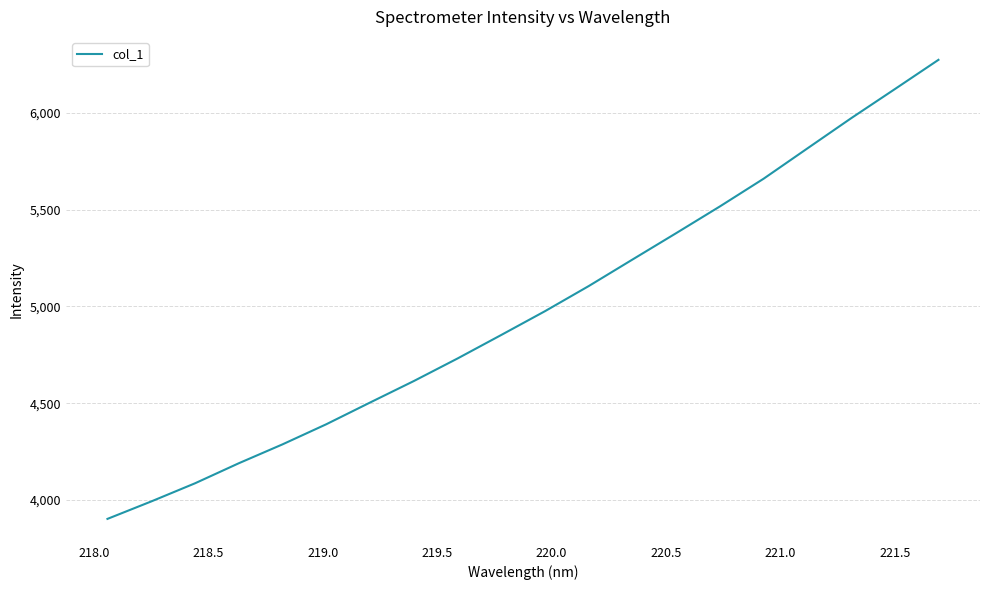

Reading left to right, what are all the values shown in this chart?

3902.5	3992.5	4086.2	4189.7	4287.3	4391.1	4503.2	4614.1	4730.7	4852.1	4975.0	5104.7	5241.6	5377.9	5515.9	5659.0	5815.3	5971.0	6121.4	6272.8